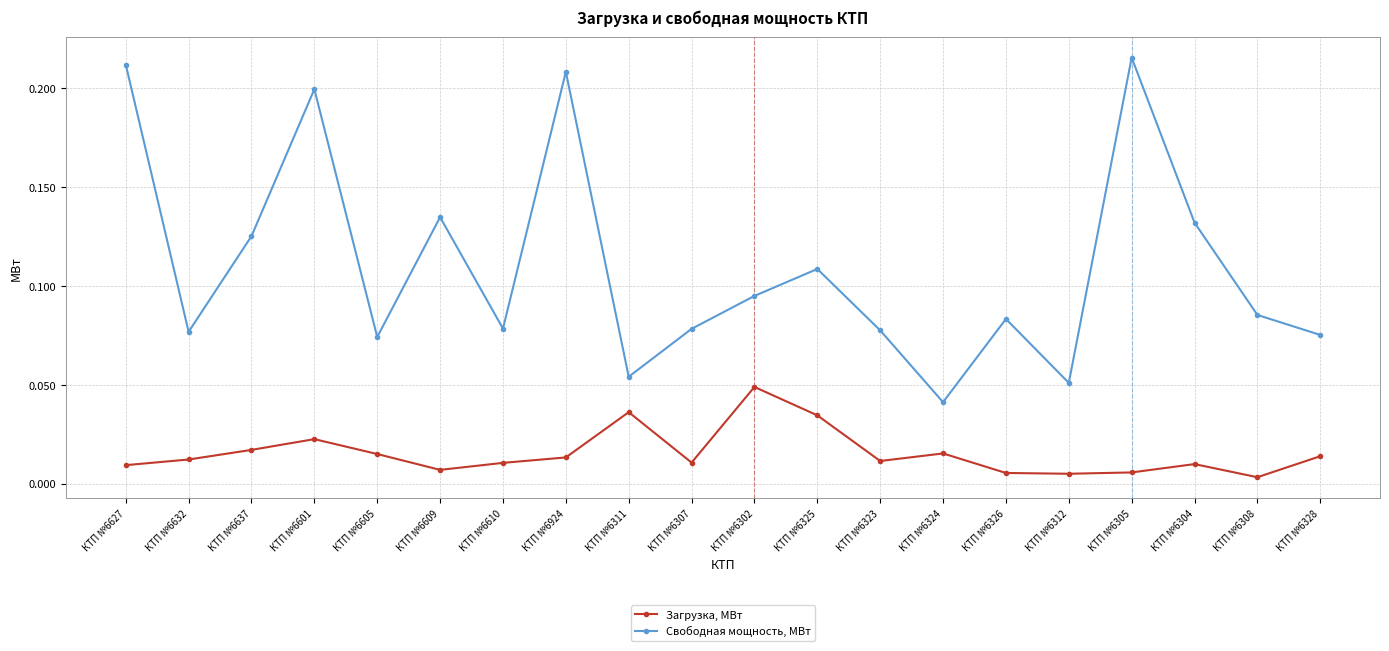

What is the label of the 2nd point from the right?

КТП №6308